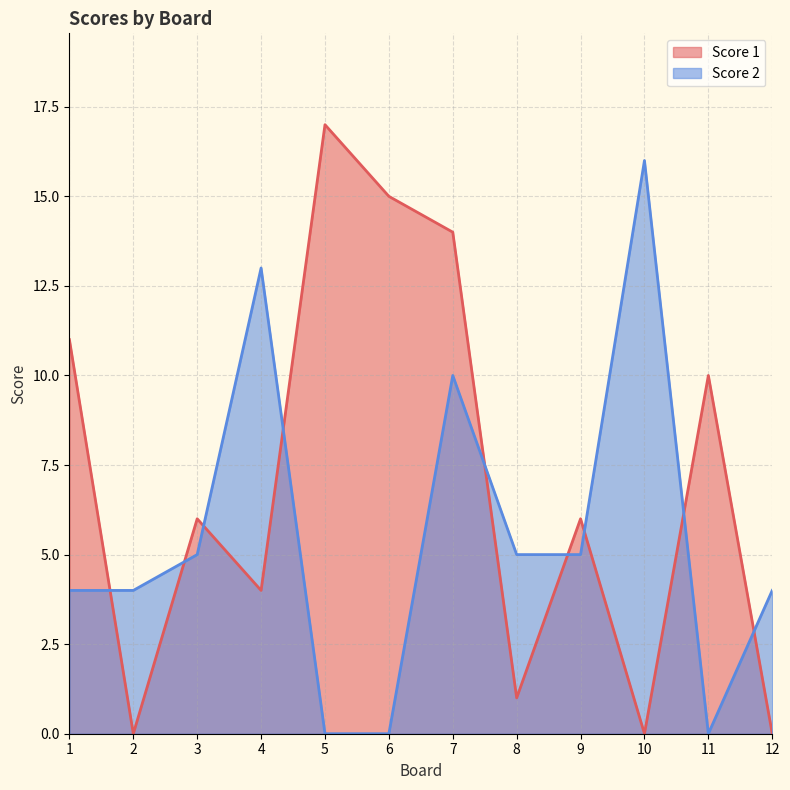

At which label is Score 1 closest to 8?

3